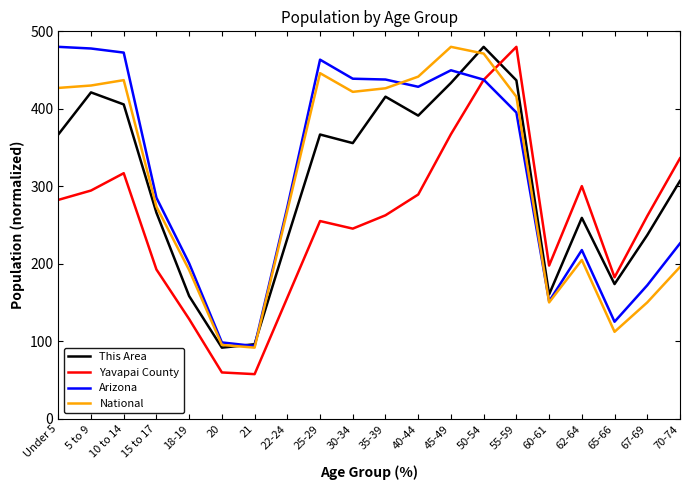

At which category is the sum across all series the highest?

50-54